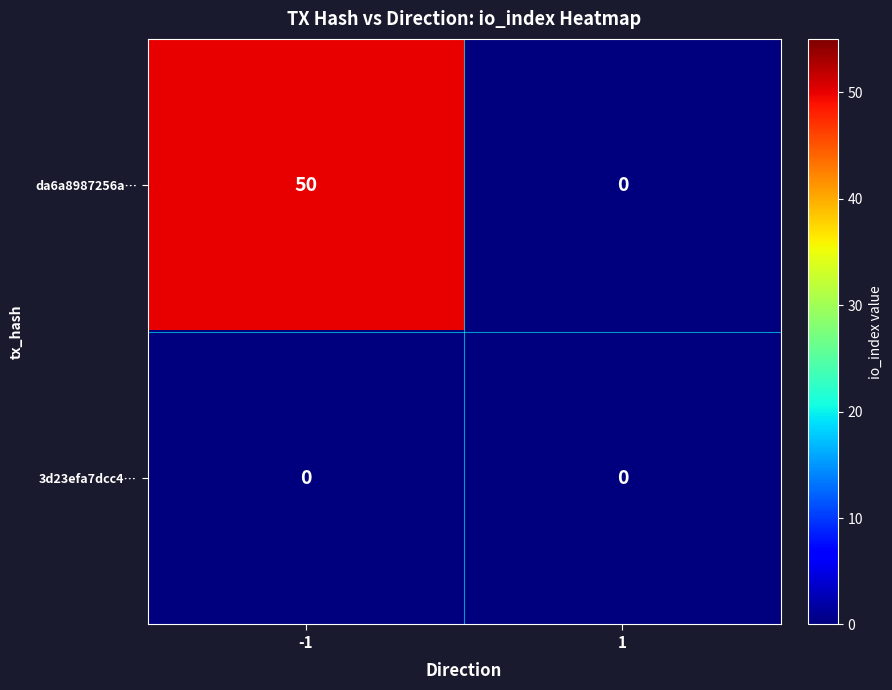

What is the maximum value shown in the chart?

50